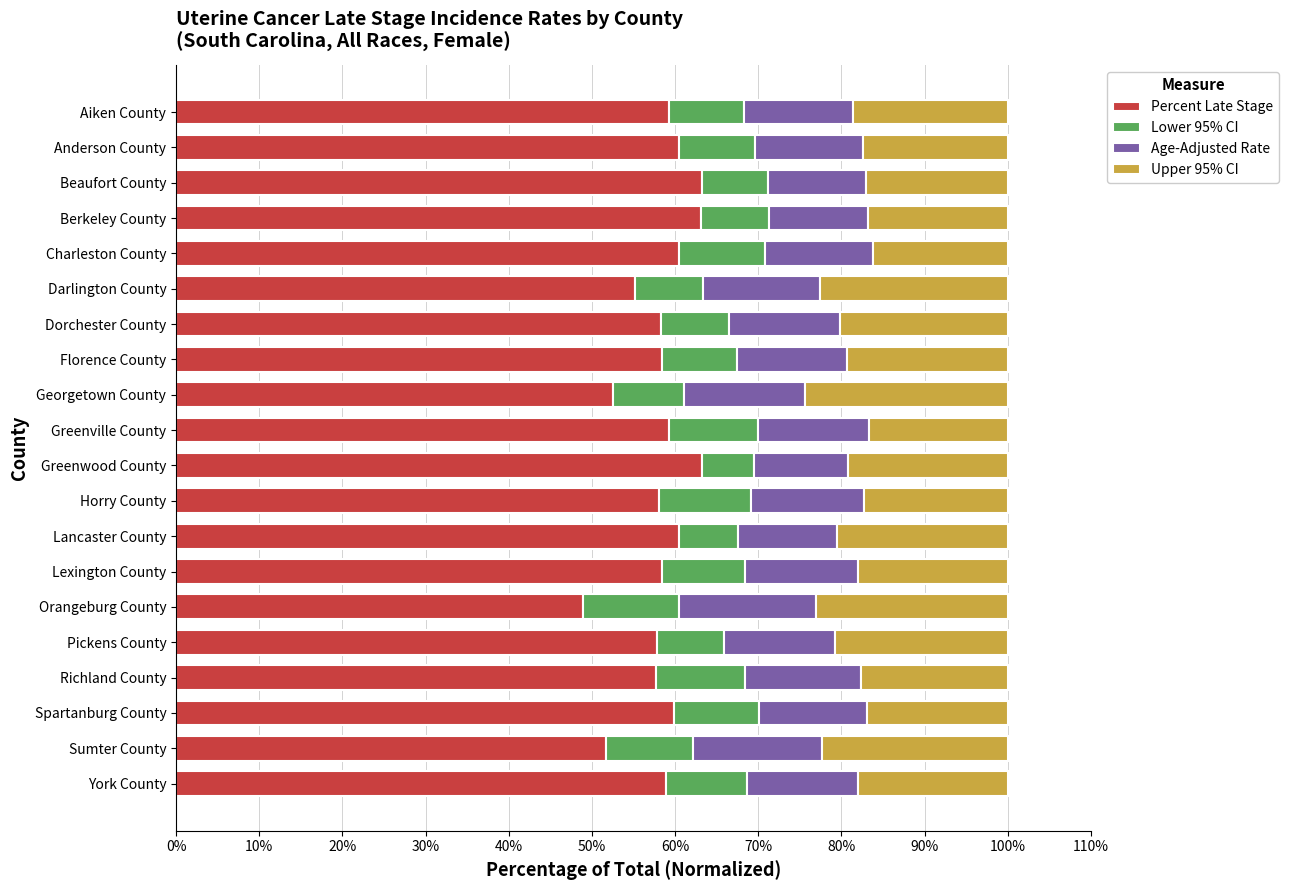

The value of Percent Late Stage at Beaufort County is 63.2. True or false?

True